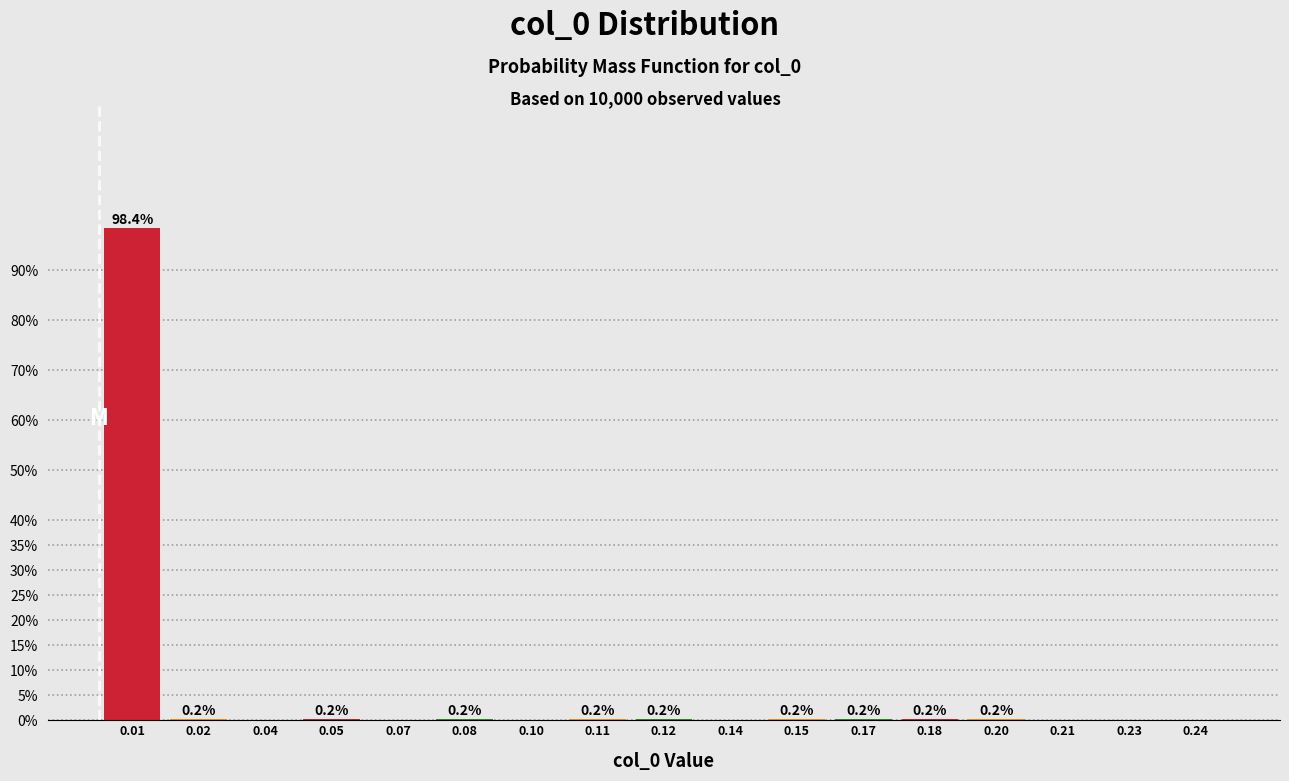

Reading left to right, extract all data points from this chart.

0.01=98.4	0.02=0.2	0.04=0.0	0.05=0.2	0.07=0.0	0.08=0.2	0.10=0.0	0.11=0.2	0.12=0.2	0.14=0.0	0.15=0.2	0.17=0.2	0.18=0.2	0.20=0.2	0.21=0.0	0.23=0.0	0.24=0.0